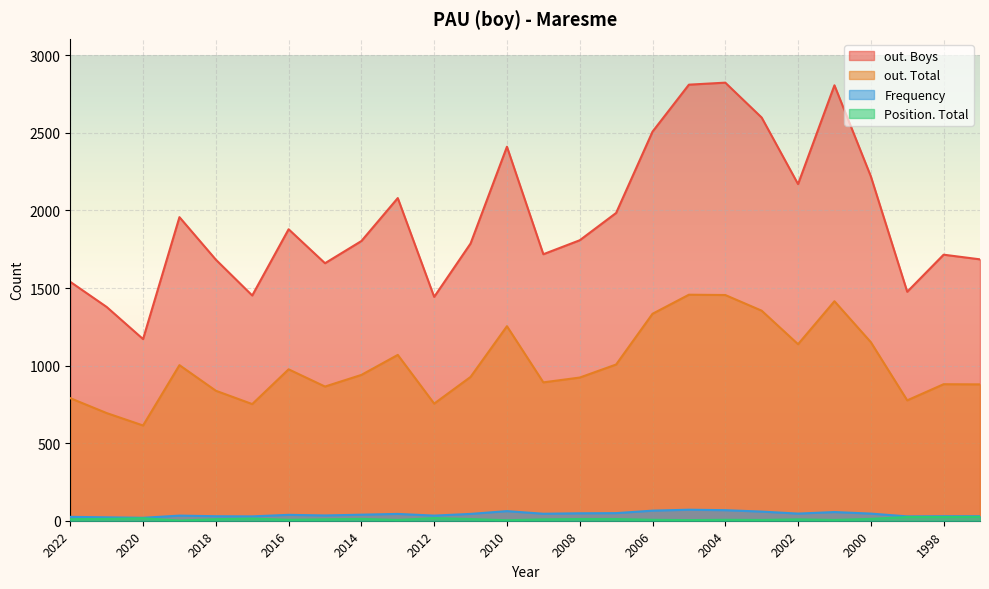

What is the total value across all series at 2017?

2246